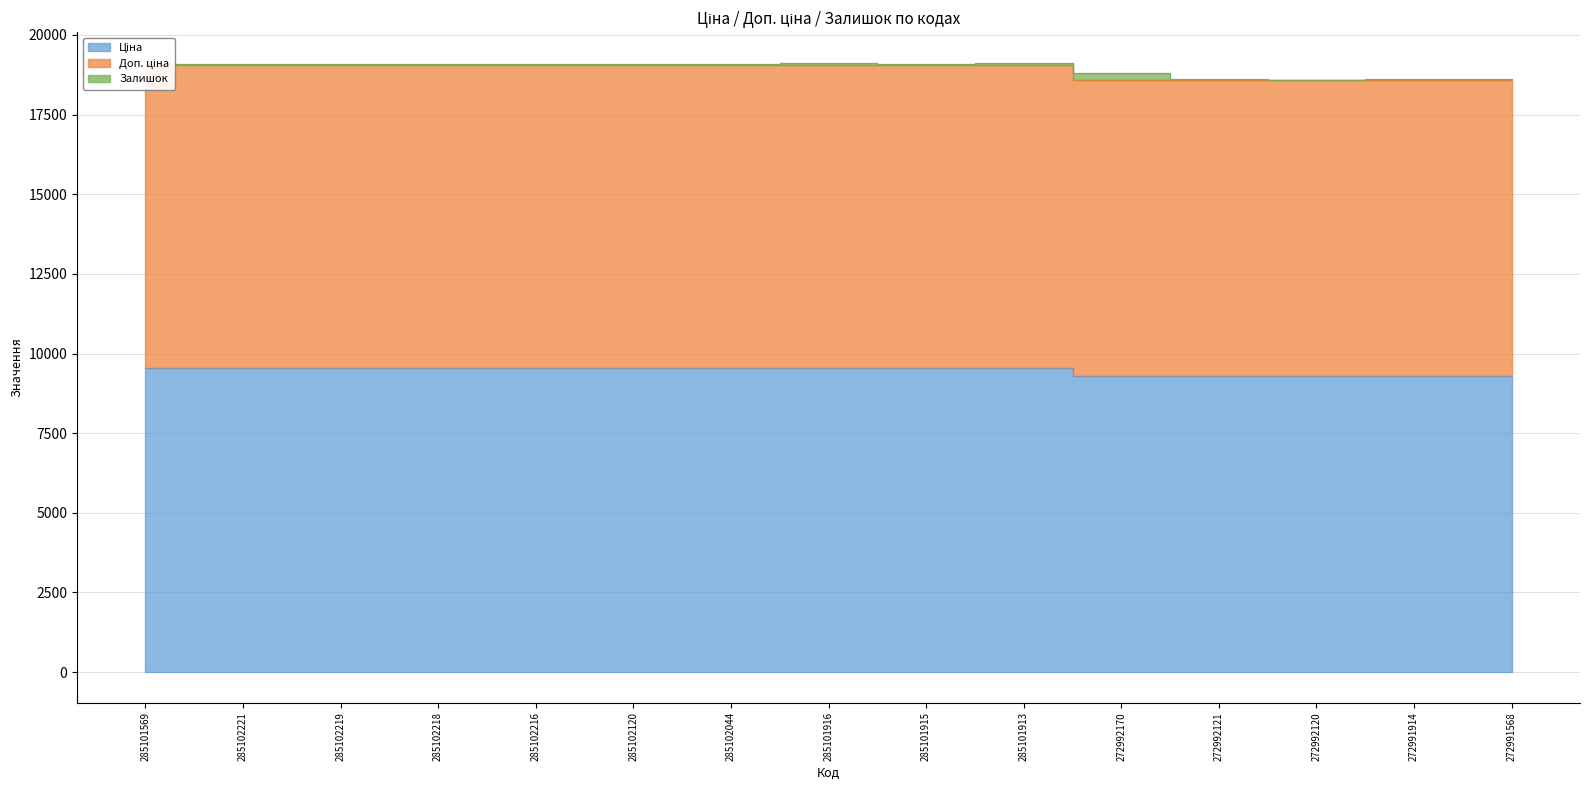

At which label is Доп. ціна closest to 18824?

272992170